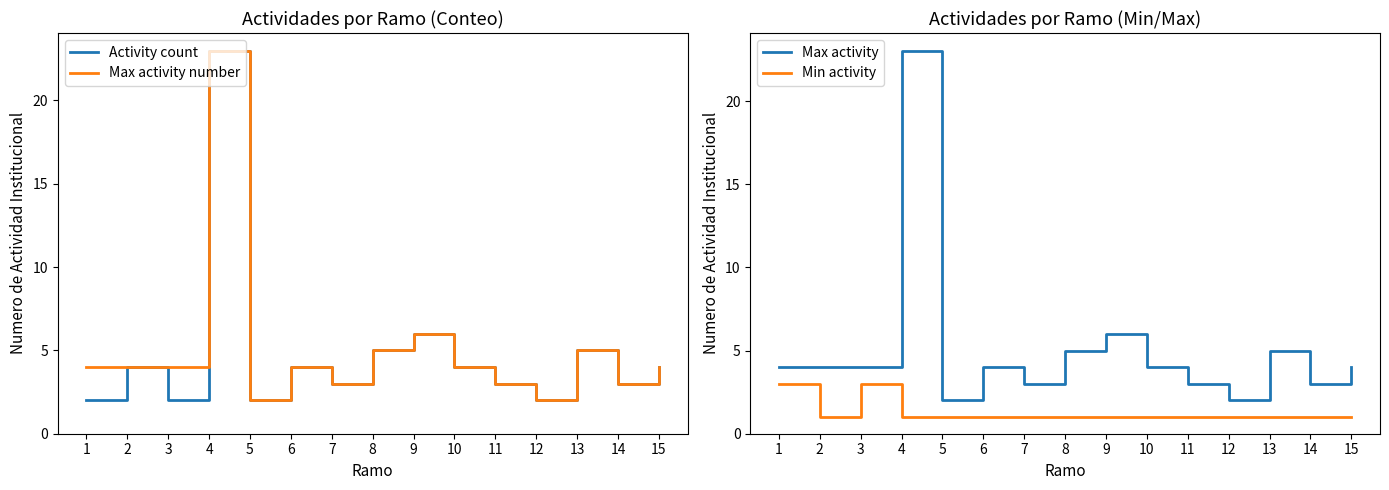

The value of Activity count at 6 is 2. True or false?

False